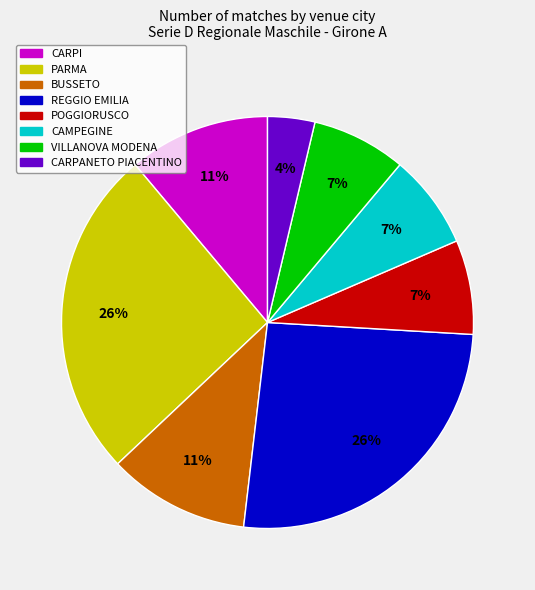

Is POGGIORUSCO the majority of the pie?

No